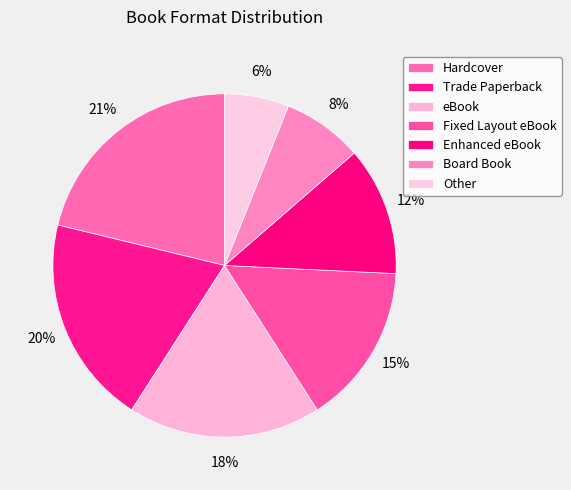

Combined, do Board Book and Fixed Layout eBook account for over 50%?

No